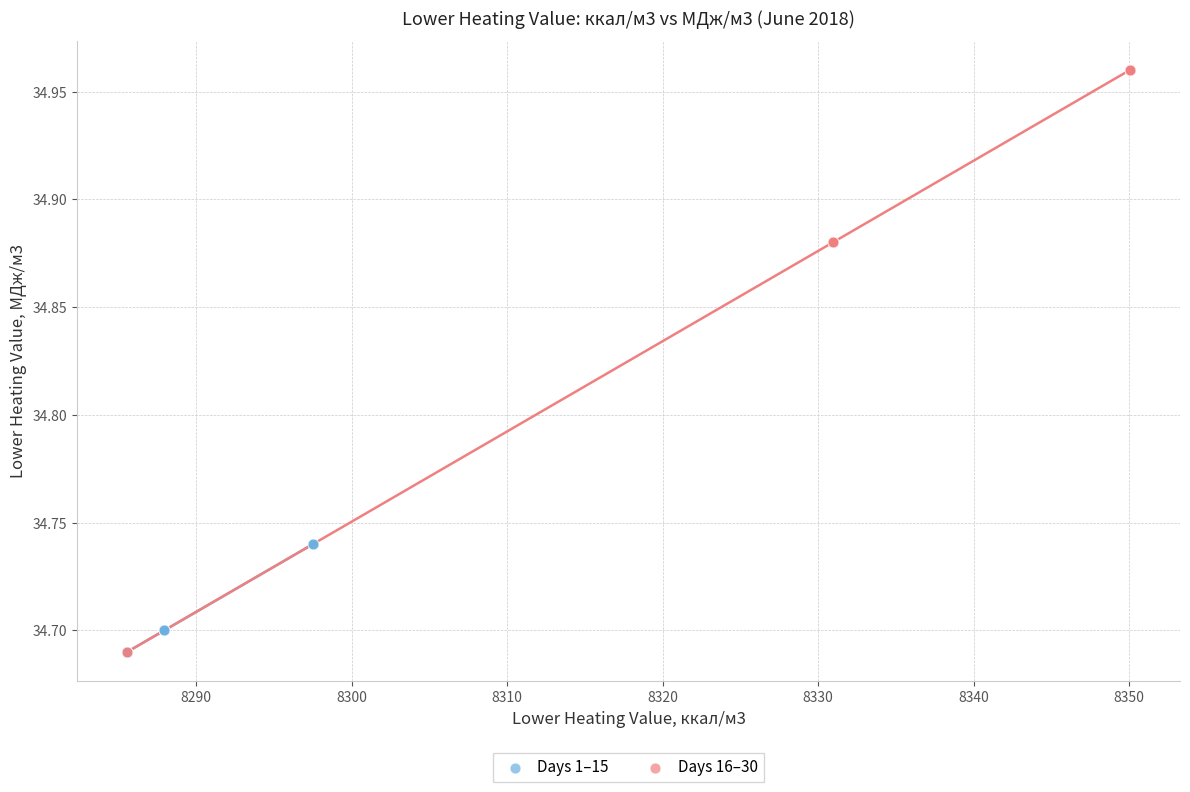

What are all the series names shown in the legend?

Days 1–15, Days 16–30